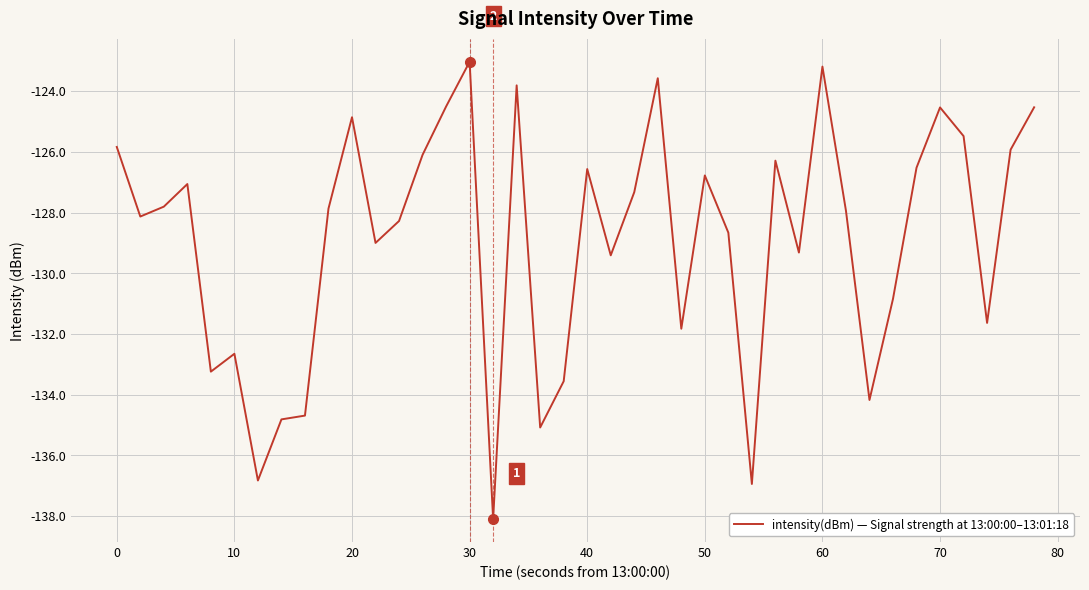

Count the number of data series in this chart.

1